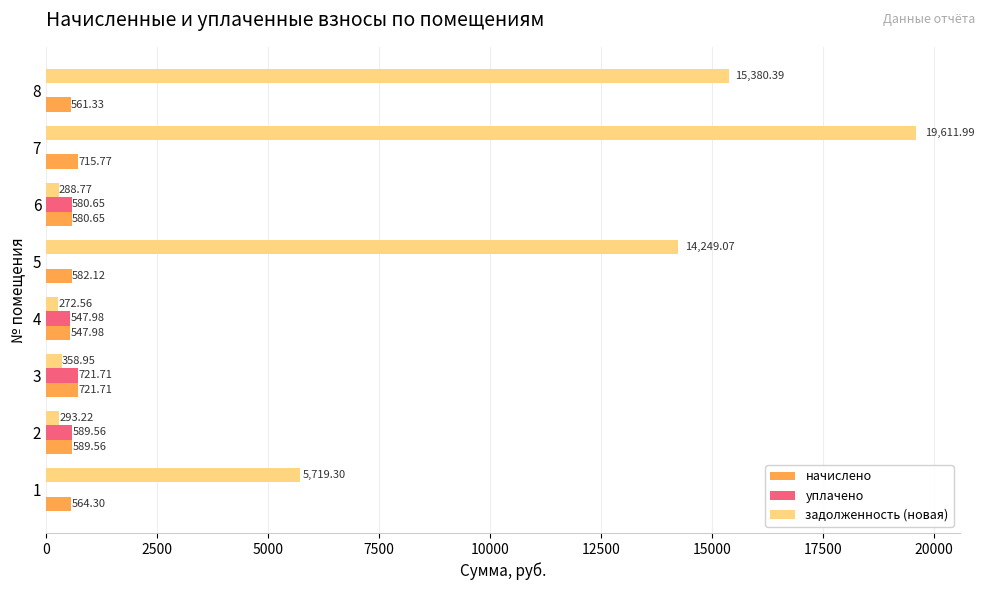

Which series has the largest total across all categories?

задолженность (новая)